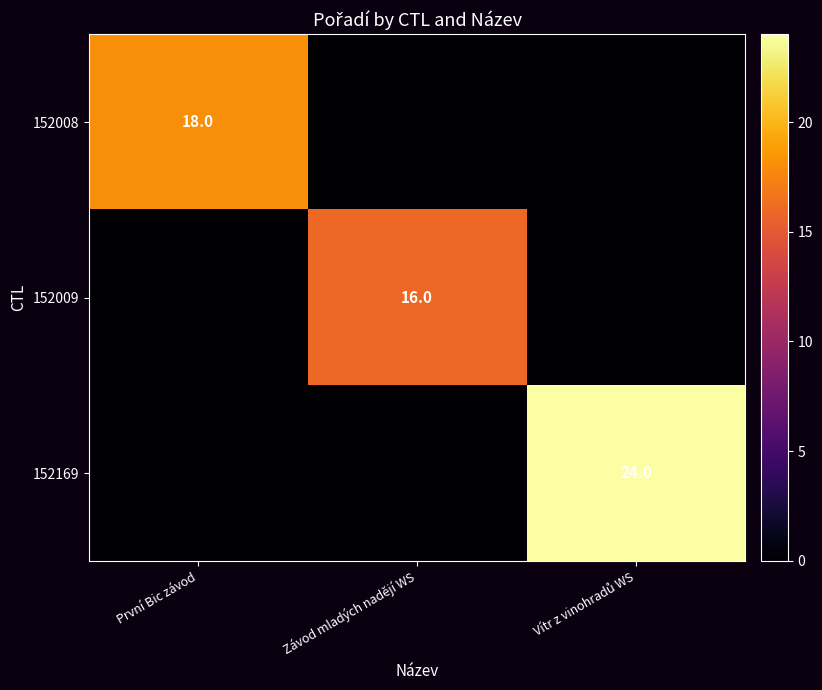

Where is 152008 nearest to the value 9?

První Bic závod